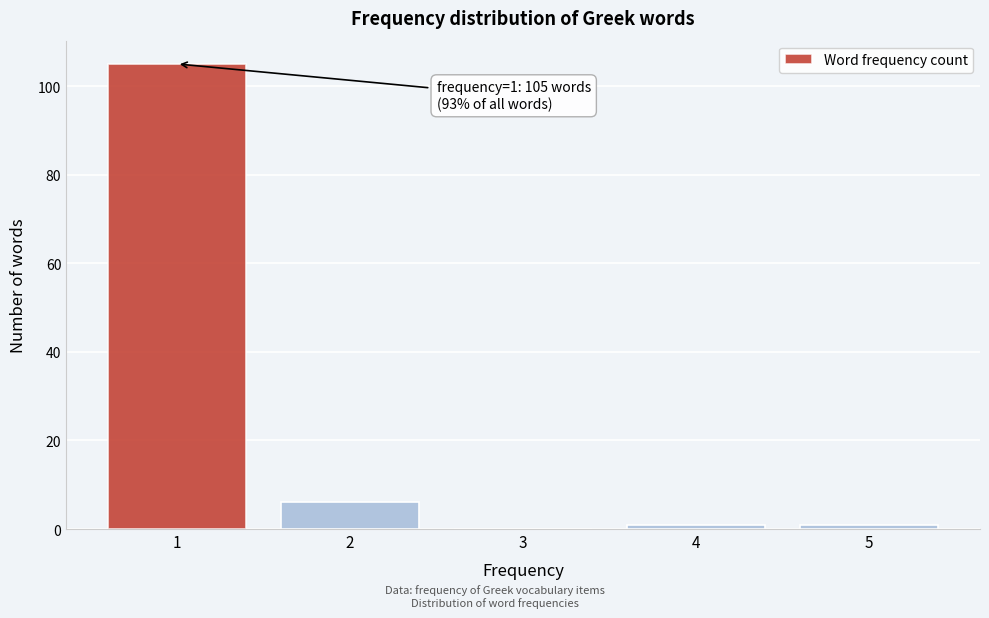

Which range on the x-axis has the tallest bar?

0.5 to 1.5